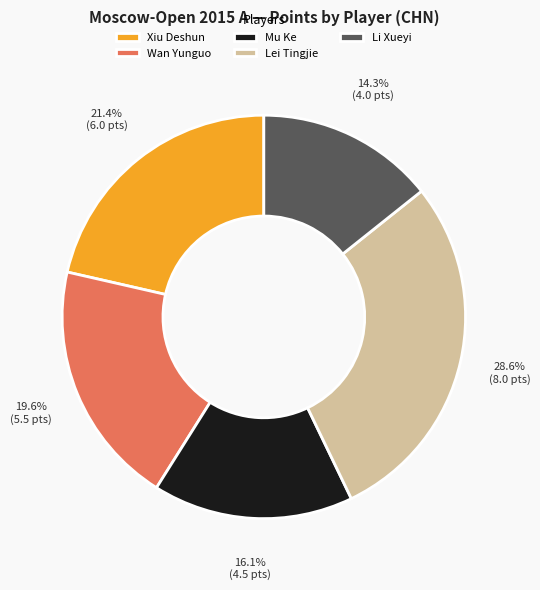

To the nearest percent, what is the difference between the largest and smallest slice percentages?

14%